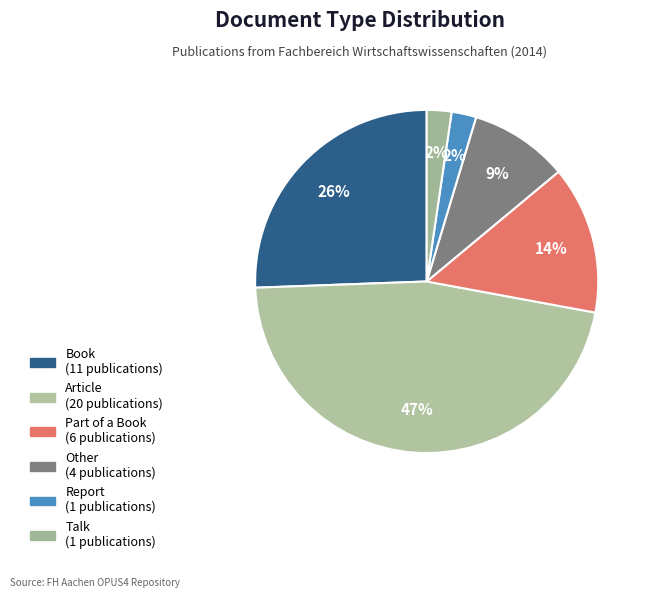

To the nearest percent, what is the combined percentage of Article and Talk?

49%